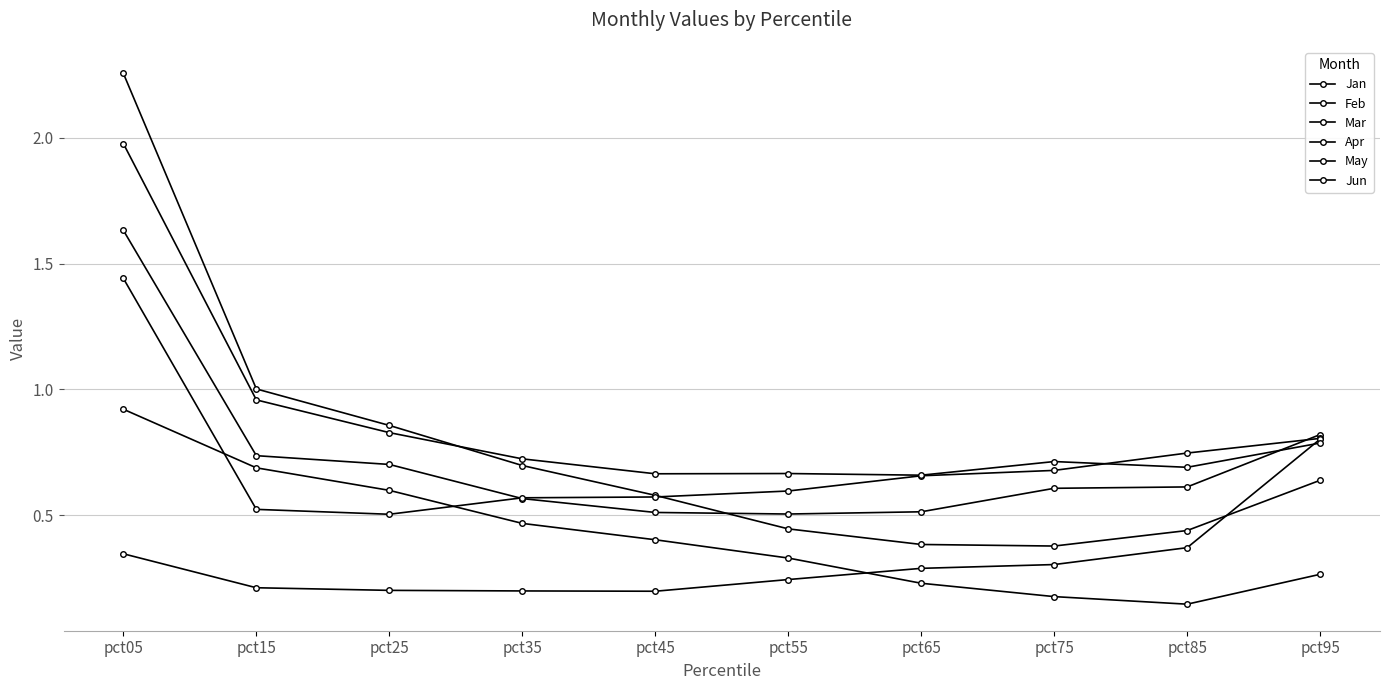

True or false: Mar has a value of 0.7 at pct15.

True